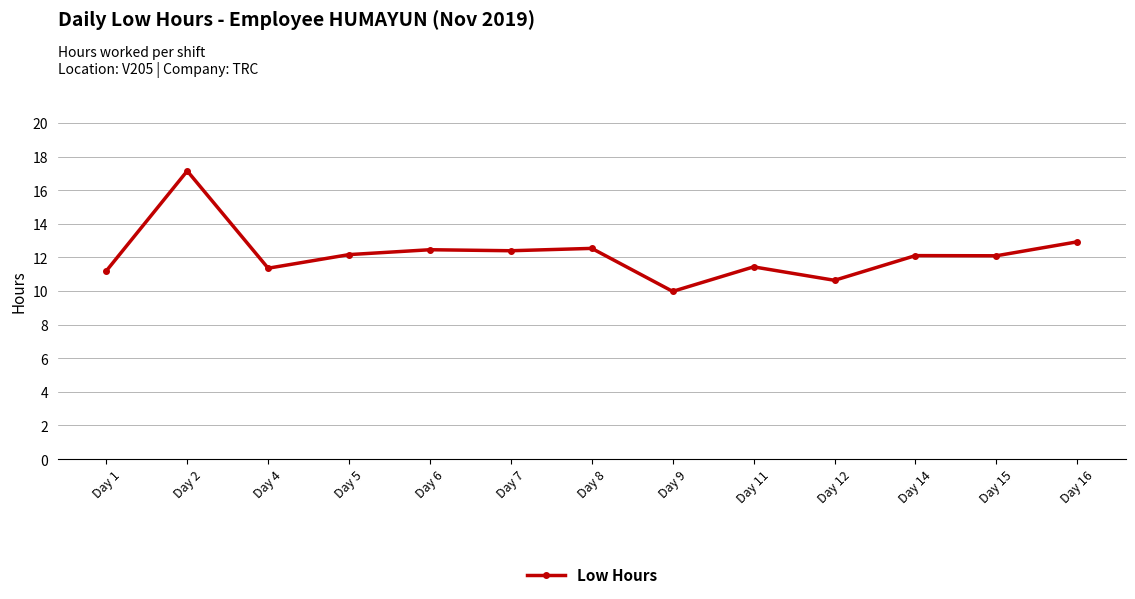

The chart shows a value of 21.7 at Day 7. True or false?

False